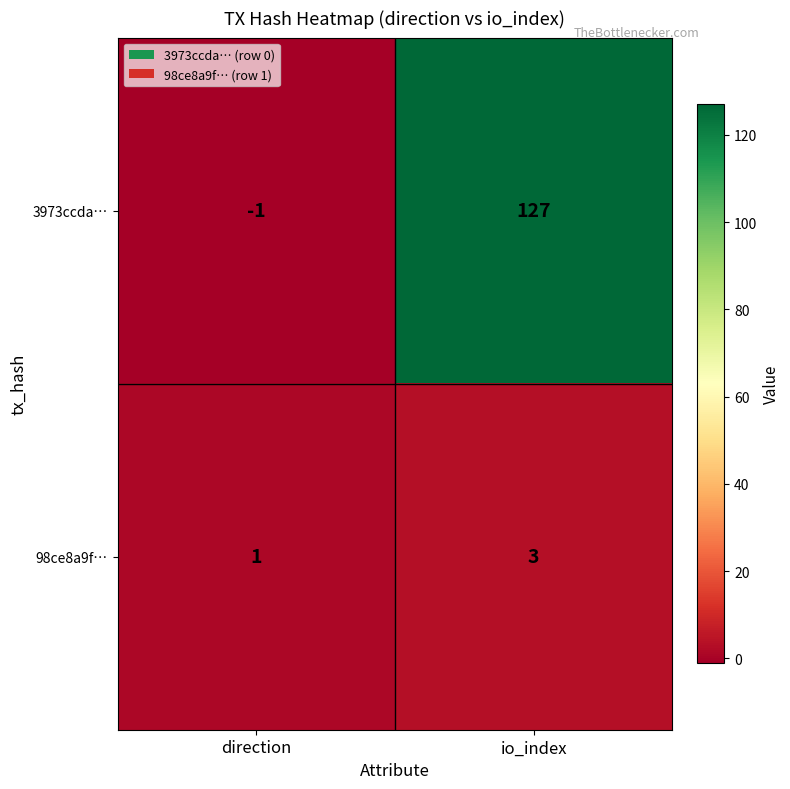

Reading left to right, extract all data points from this chart.

3973ccda…: direction=-1	io_index=127
98ce8a9f…: direction=1	io_index=3